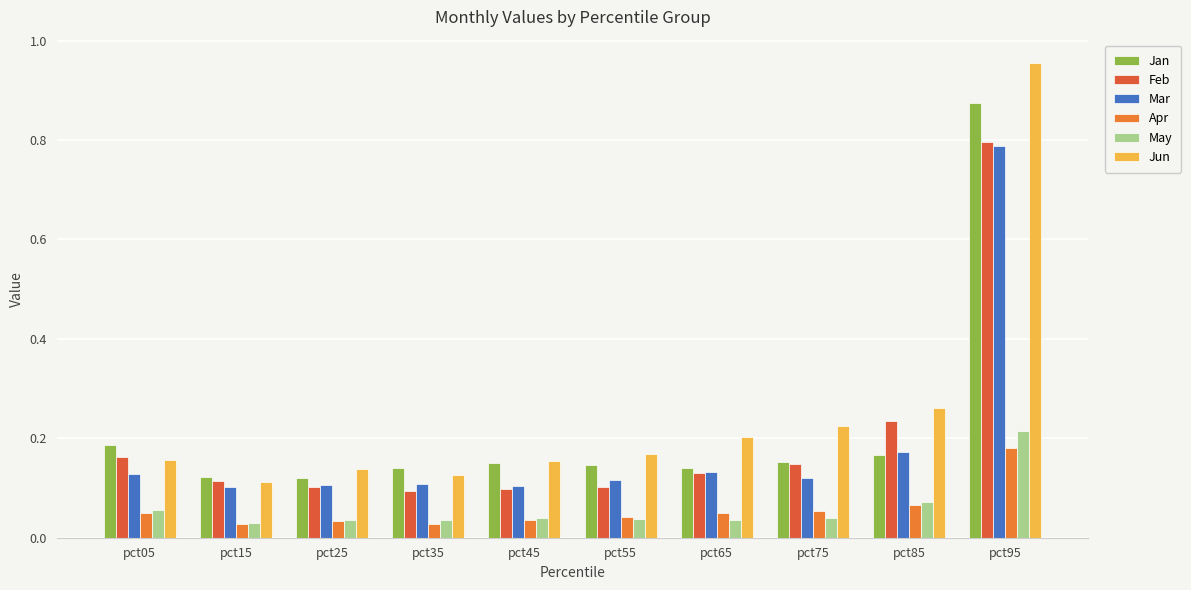

Rank the series by their maximum value, from highest to lowest.

Jun, Jan, Feb, Mar, May, Apr